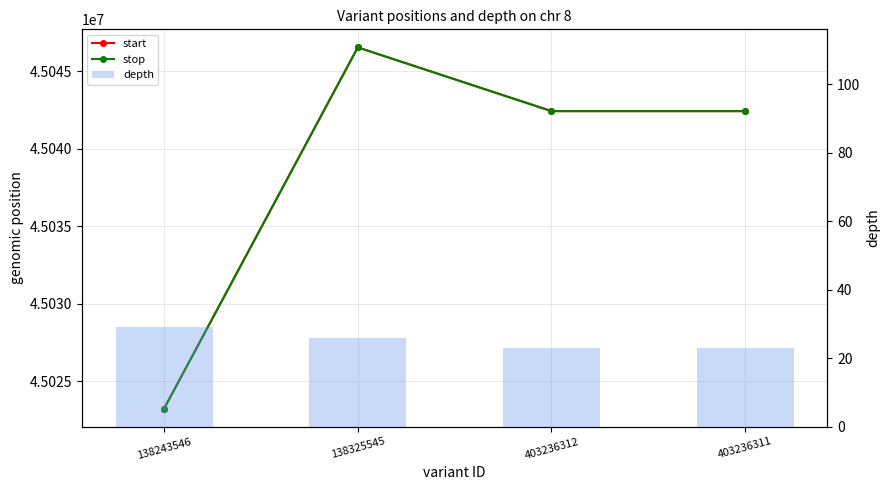

Count the stop values in the range 45042417 to 45046528.

3